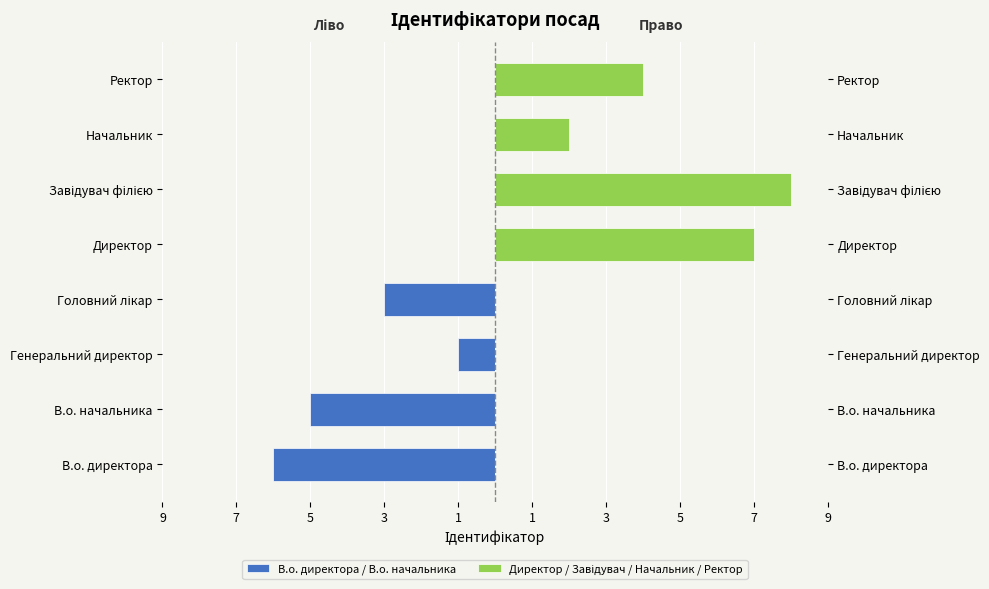

Reading left to right, what are all the values shown in this chart?

В.о. директора / В.о. начальника: -6	-5	-1	-3	0	0	0	0
Директор / Завідувач / Начальник / Ректор: 0	0	0	0	7	8	2	4